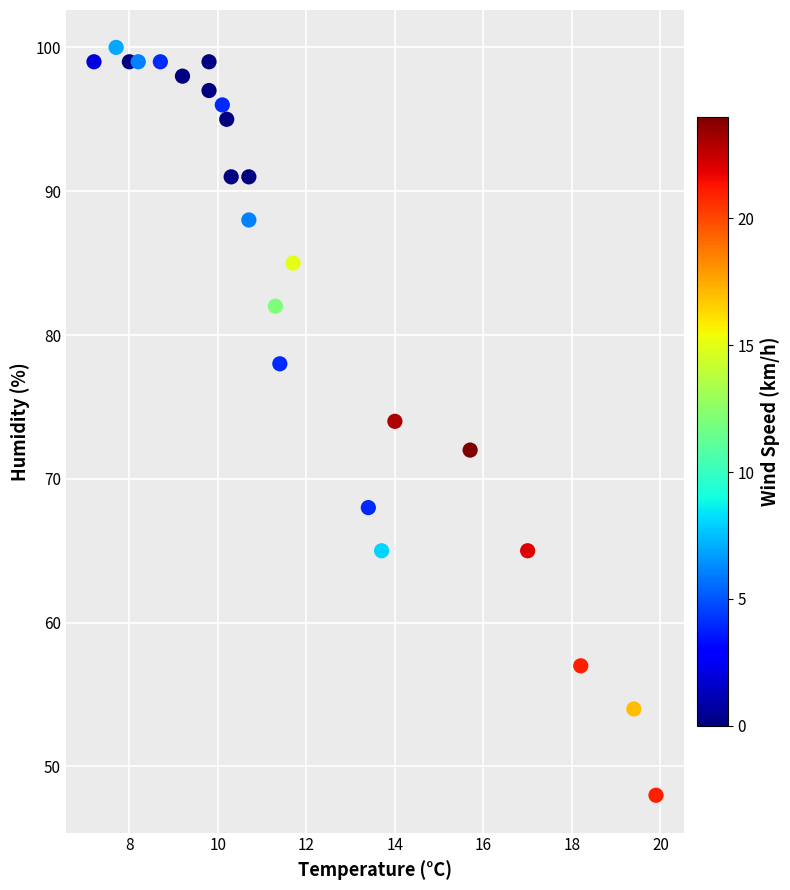

What is the range of Y values (max minus min)?

52